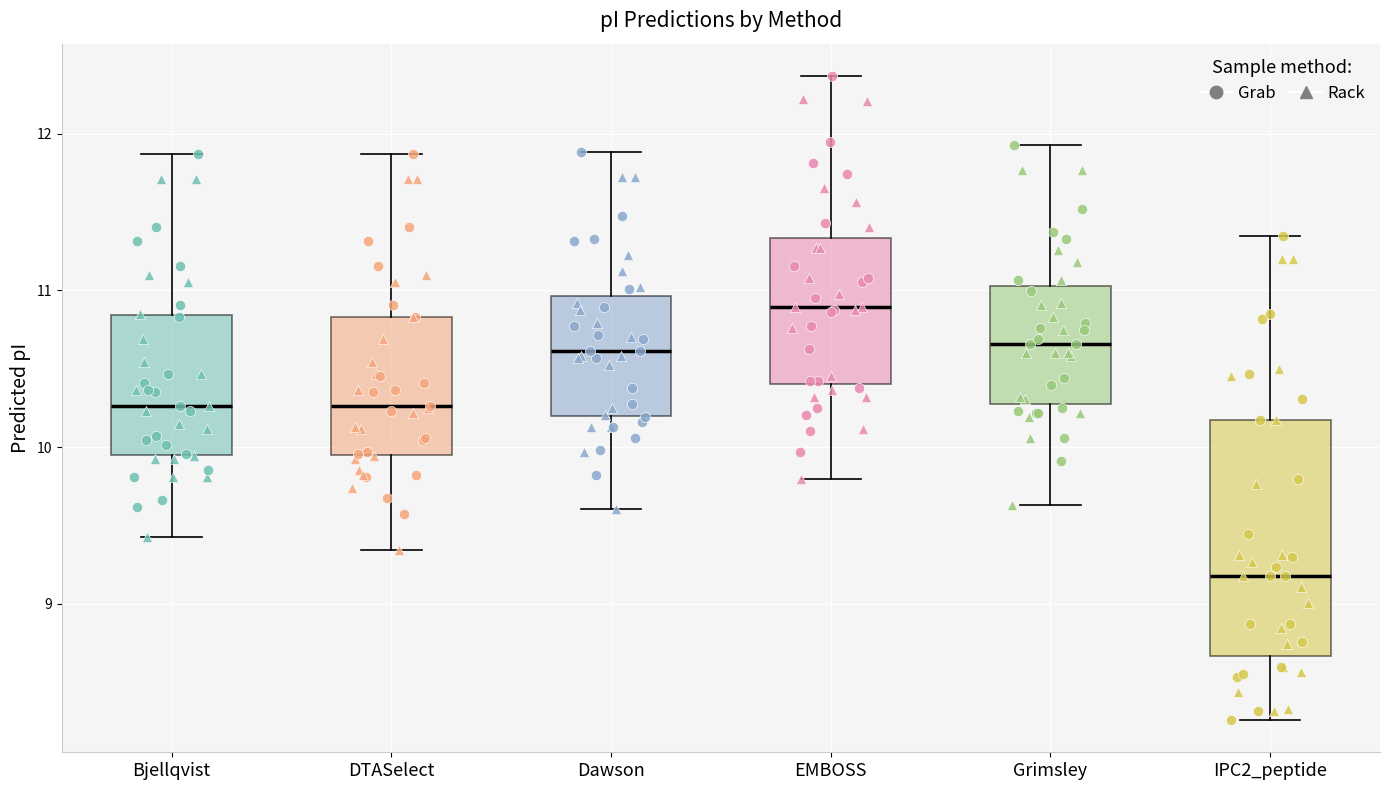

Reading left to right, read every box against the y-axis: the position of its median line, the range the box covers, and the ends of its whiskers. The values are not printed on the chart, so give them approximately, as read against the axis.

Bjellqvist: median 10.3, box 9.9 to 10.8, whiskers 9.4 to 11.9
DTASelect: median 10.3, box 9.9 to 10.8, whiskers 9.3 to 11.9
Dawson: median 10.6, box 10.2 to 11.0, whiskers 9.6 to 11.9
EMBOSS: median 10.9, box 10.4 to 11.3, whiskers 9.8 to 12.4
Grimsley: median 10.7, box 10.3 to 11.0, whiskers 9.6 to 11.9
IPC2_peptide: median 9.2, box 8.7 to 10.2, whiskers 8.3 to 11.3